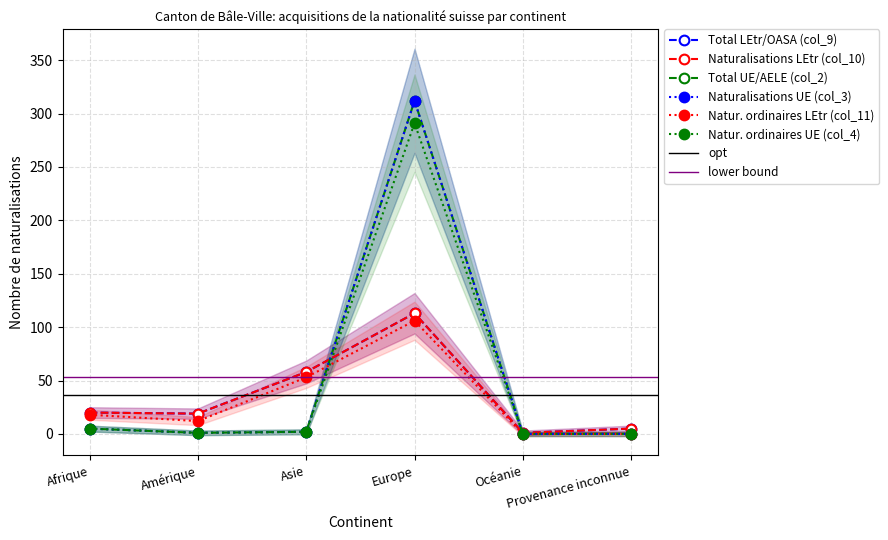

What is the difference between the maximum and second lowest values in the Total UE/AELE (col_2) series?

312